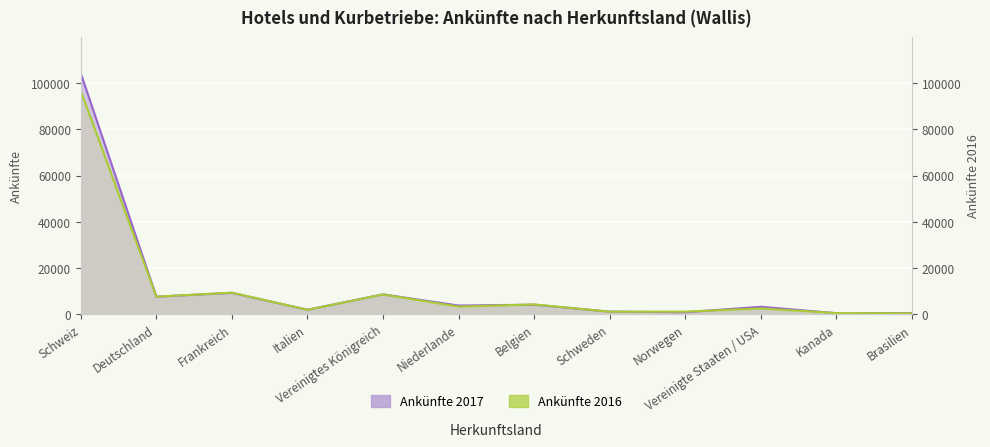

At which label does Ankünfte 2017 reach its peak?

Schweiz